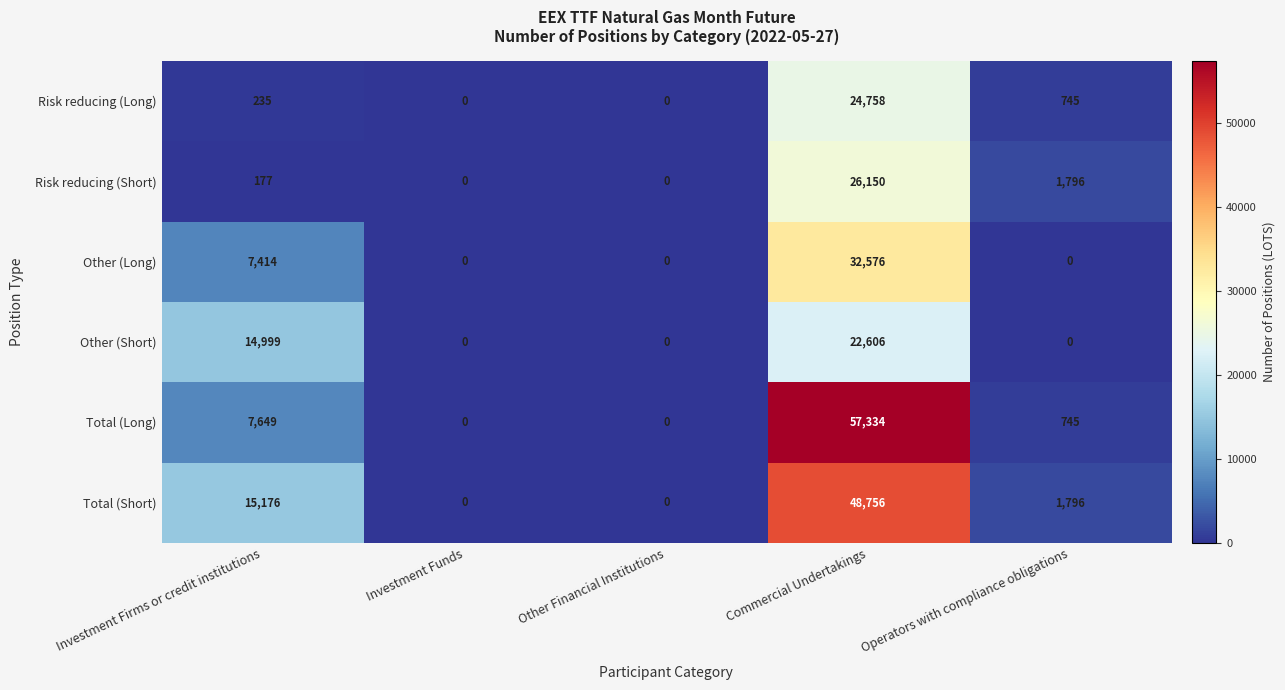

Rank the series by their maximum value, from highest to lowest.

Total (Long), Total (Short), Other (Long), Risk reducing (Short), Risk reducing (Long), Other (Short)